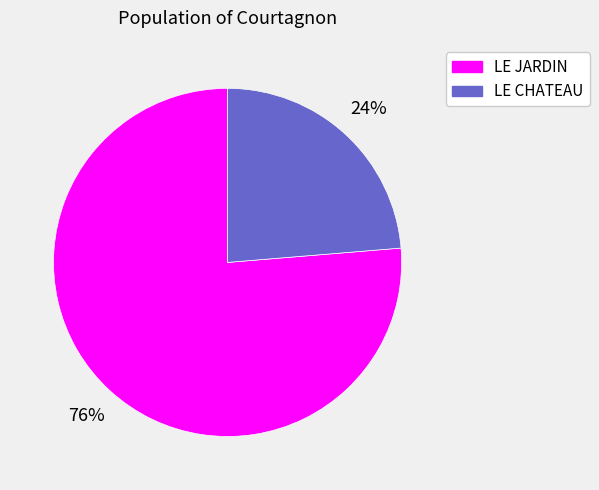

Which has a higher value, LE JARDIN or LE CHATEAU?

LE JARDIN